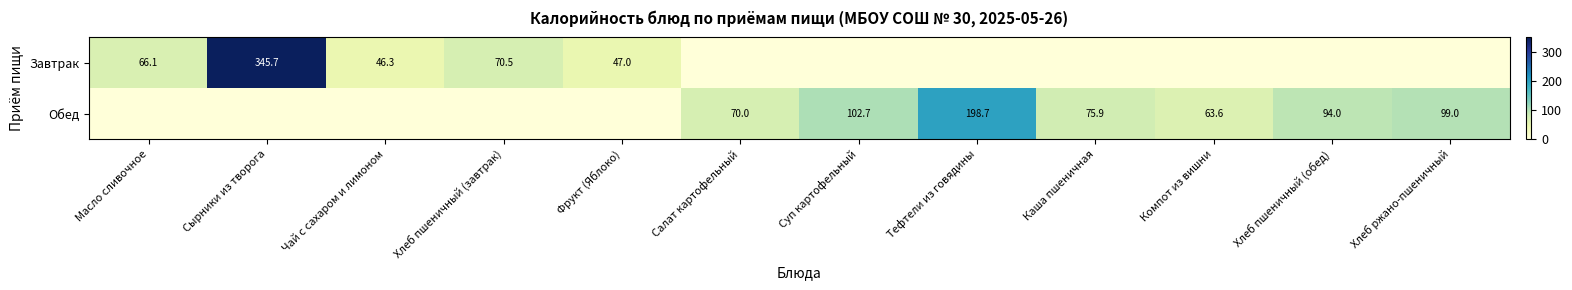

At how many categories does at least one series exceed 161?

2